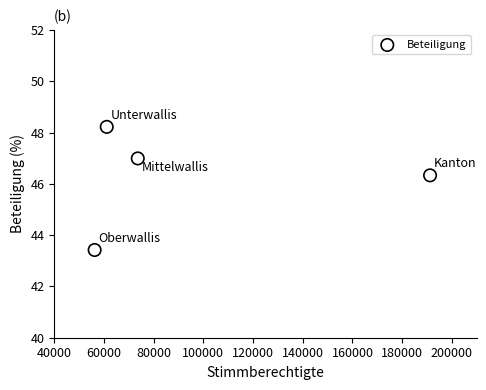

What Y value in the scatter plot is closest to 45?

46.3